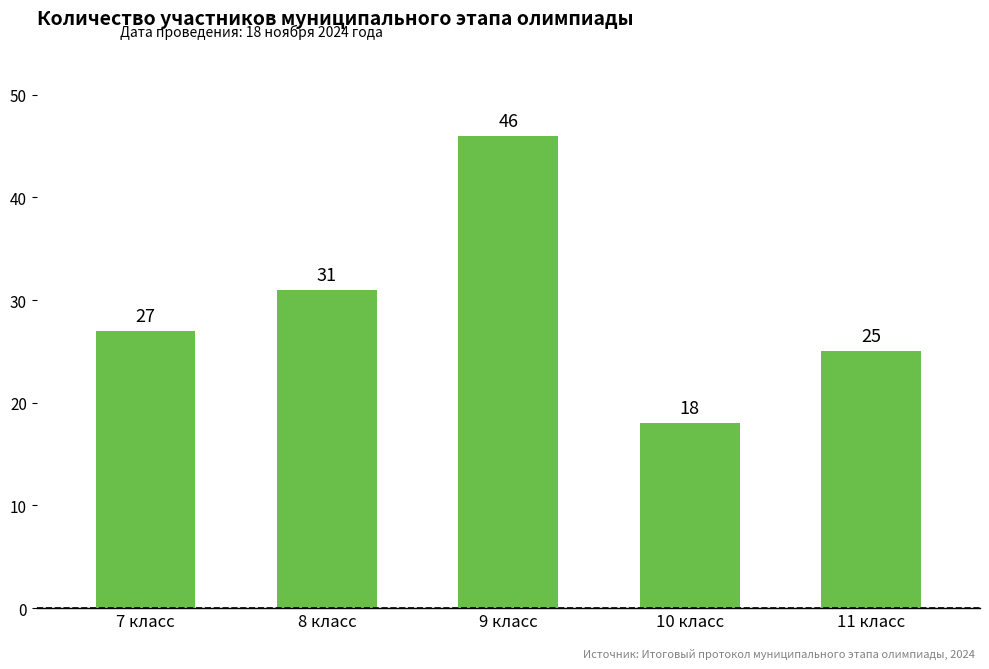

The value at 11 класс is 13. True or false?

False